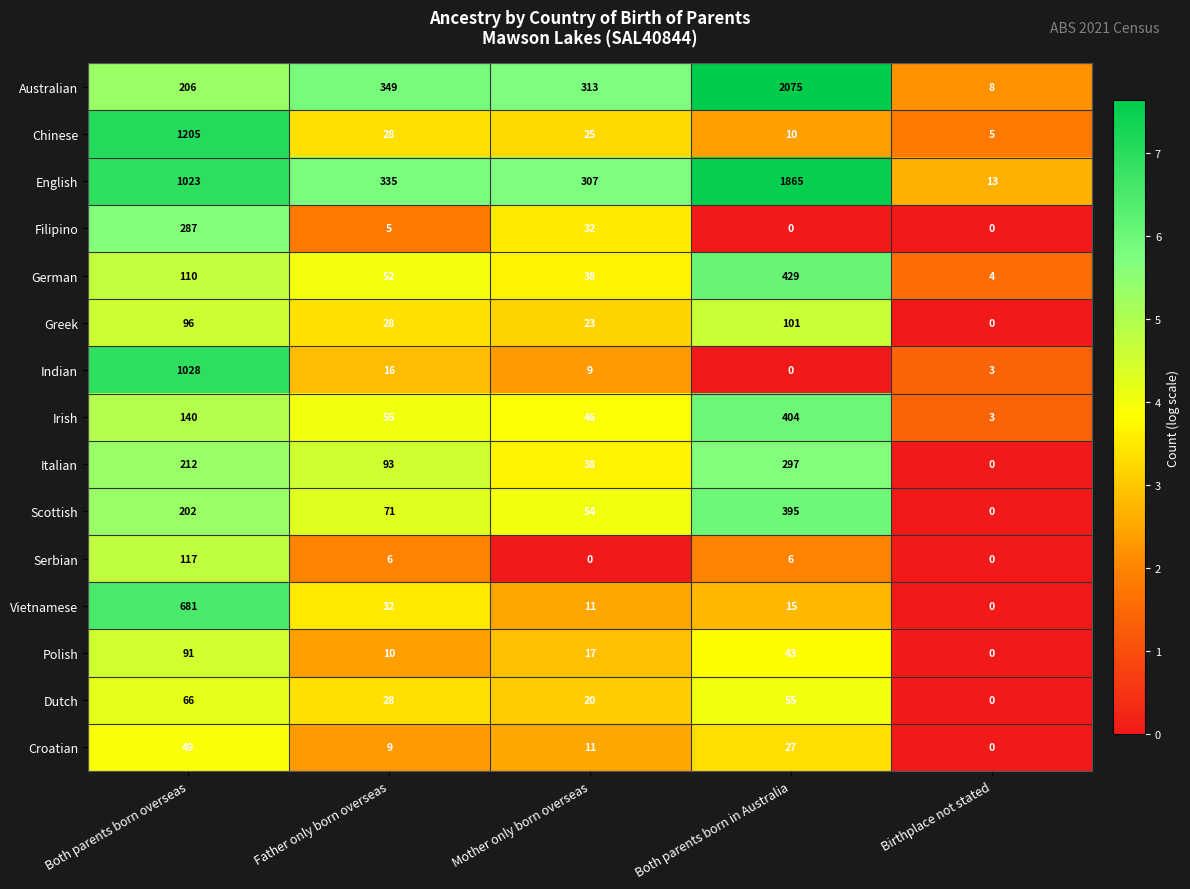

Which category has the lowest value in the German series?

Birthplace not stated